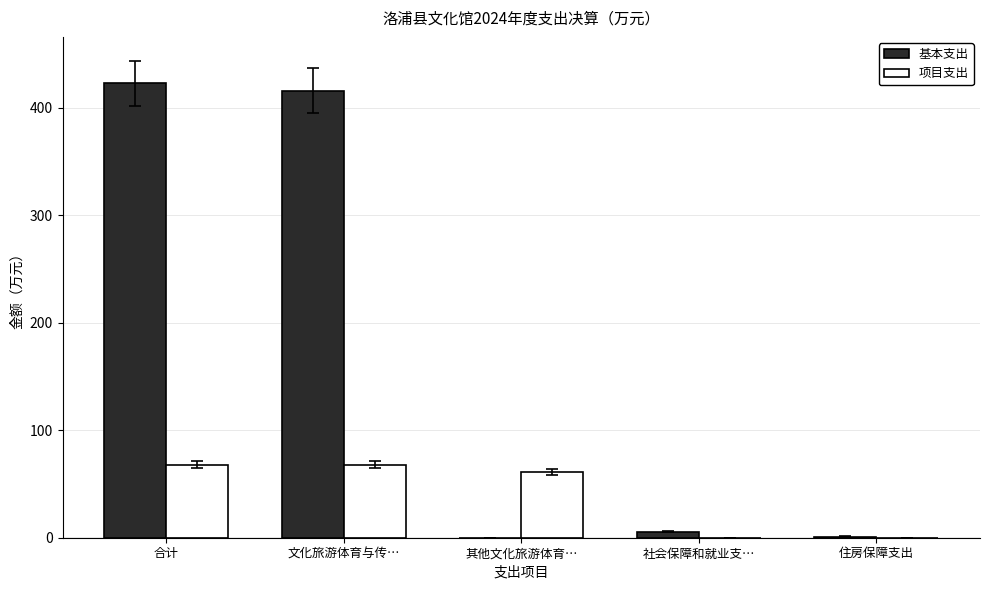

What is the total value across all series at 住房保障支出?

1.1